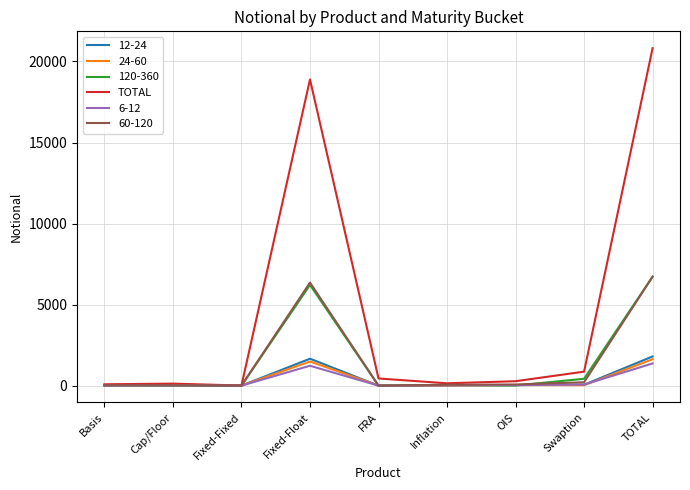

Which series has the largest total across all categories?

TOTAL